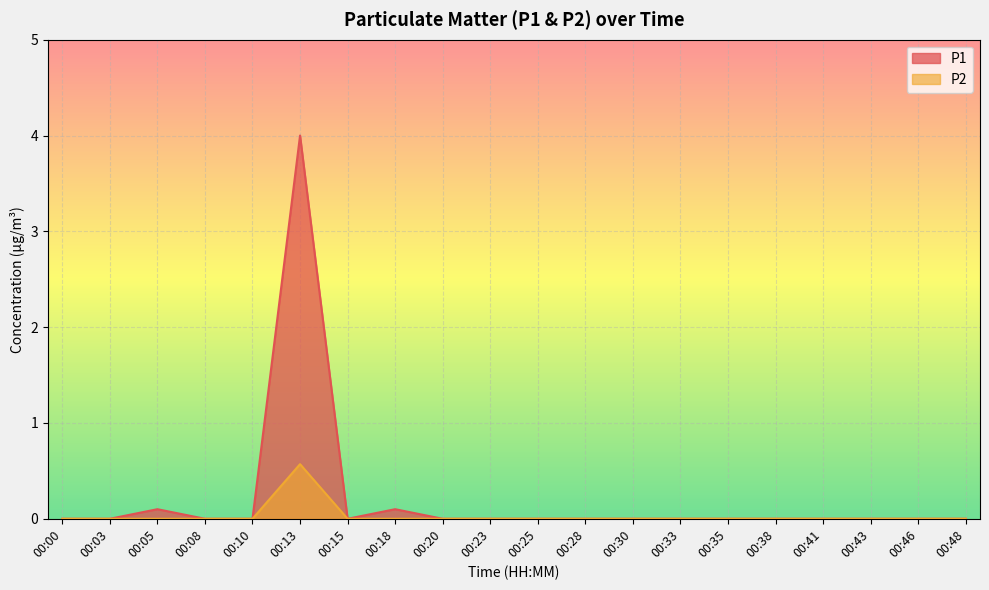

Reading left to right, transcribe all the data shown in this chart.

P1: 00:00=0.0	00:03=0.0	00:05=0.1	00:08=0.0	00:10=0.0	00:13=4.0	00:15=0.0	00:18=0.1	00:20=0.0	00:23=0.0	00:25=0.0	00:28=0.0	00:30=0.0	00:33=0.0	00:35=0.0	00:38=0.0	00:41=0.0	00:43=0.0	00:46=0.0	00:48=0.0
P2: 00:00=0.0	00:03=0.0	00:05=0.0	00:08=0.0	00:10=0.0	00:13=0.6	00:15=0.0	00:18=0.0	00:20=0.0	00:23=0.0	00:25=0.0	00:28=0.0	00:30=0.0	00:33=0.0	00:35=0.0	00:38=0.0	00:41=0.0	00:43=0.0	00:46=0.0	00:48=0.0